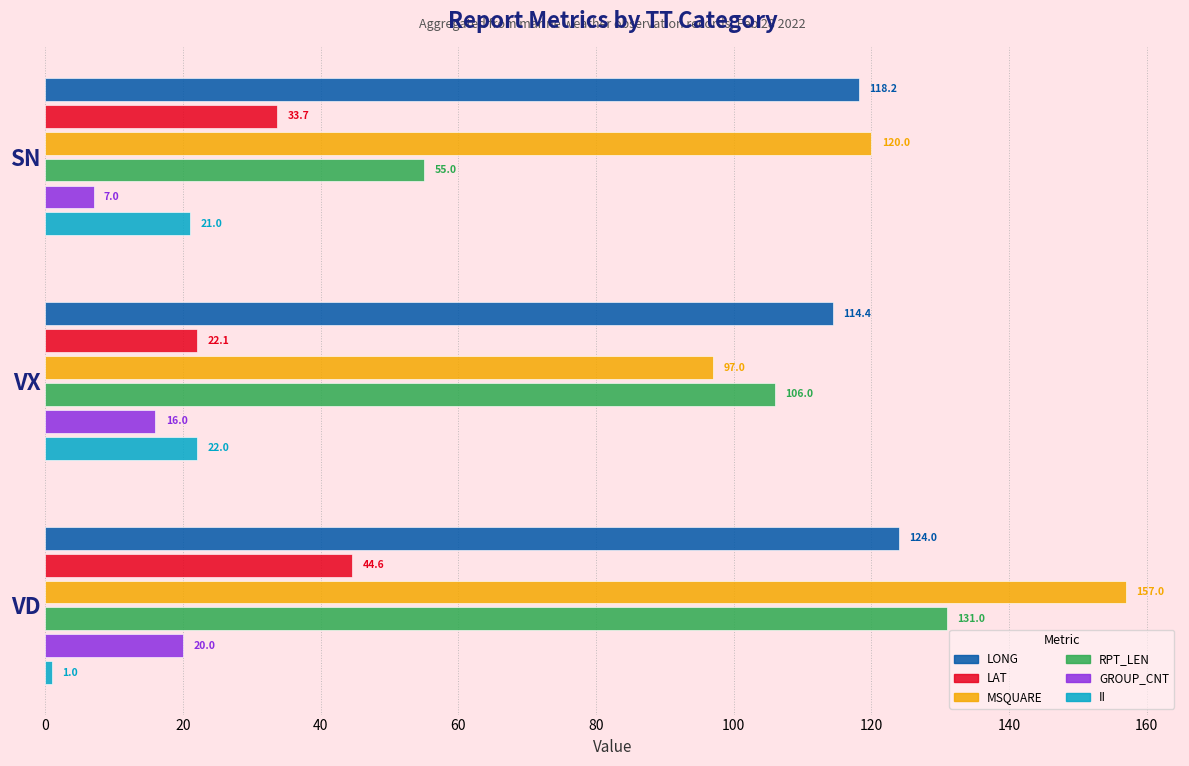

What is the sum of the II values at SN and VD?

22.0